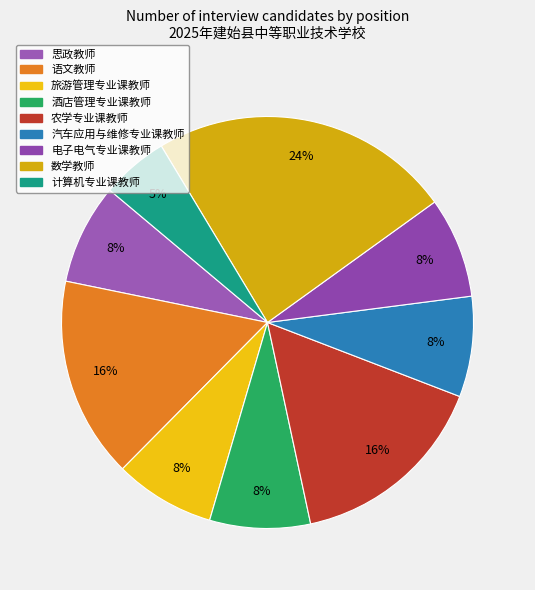

Which slice is the largest?

数学教师